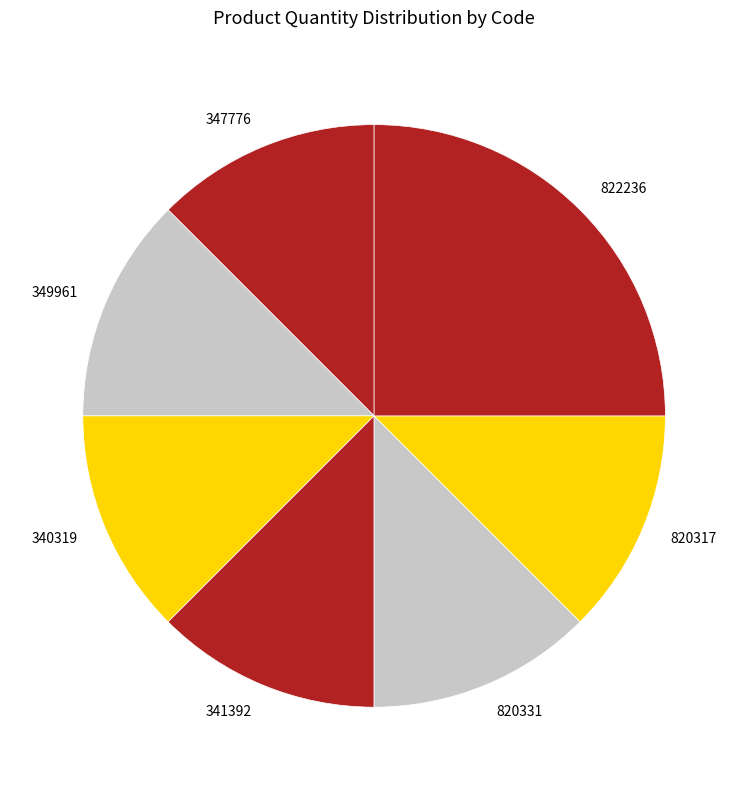

How many segments does this pie chart have?

7